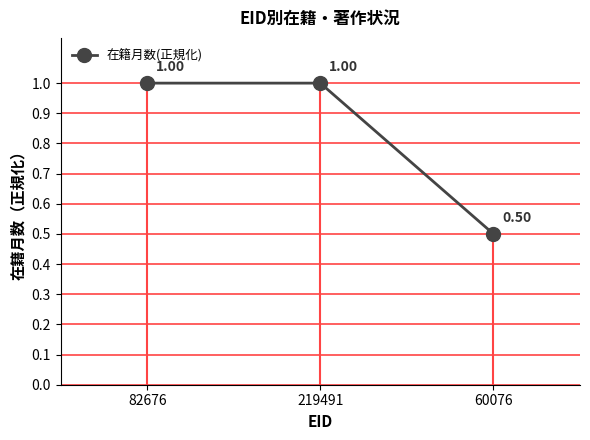

How many values are between 0 and 1?

3